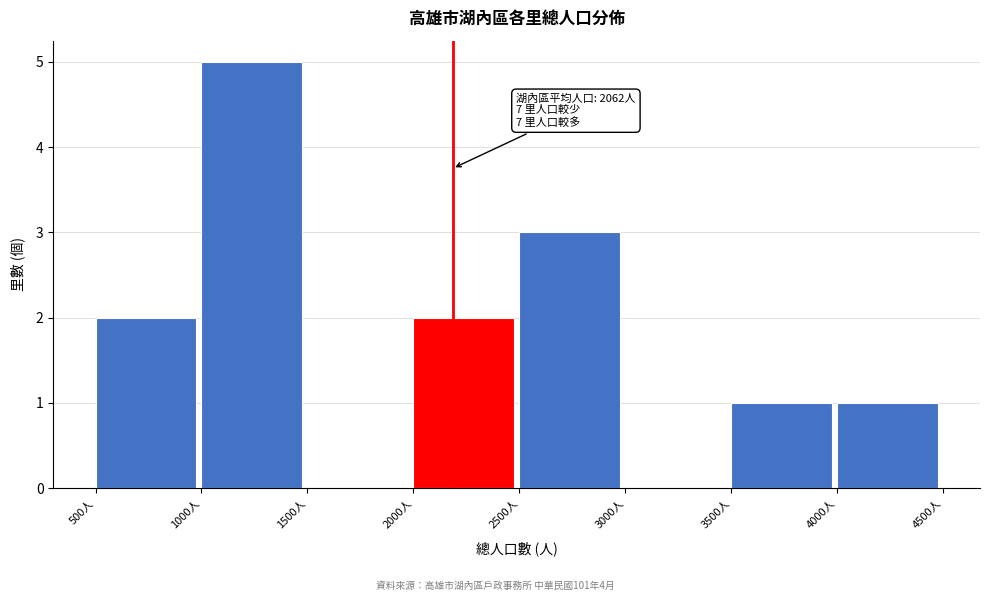

Over which range of the x-axis is the bar tallest?

1000 to 1500